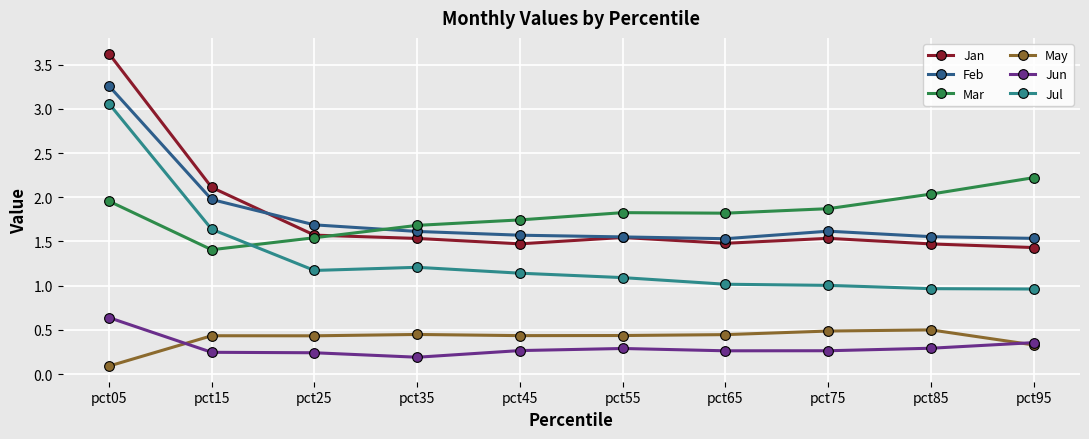

The value of Mar at pct65 is 1.8. True or false?

True